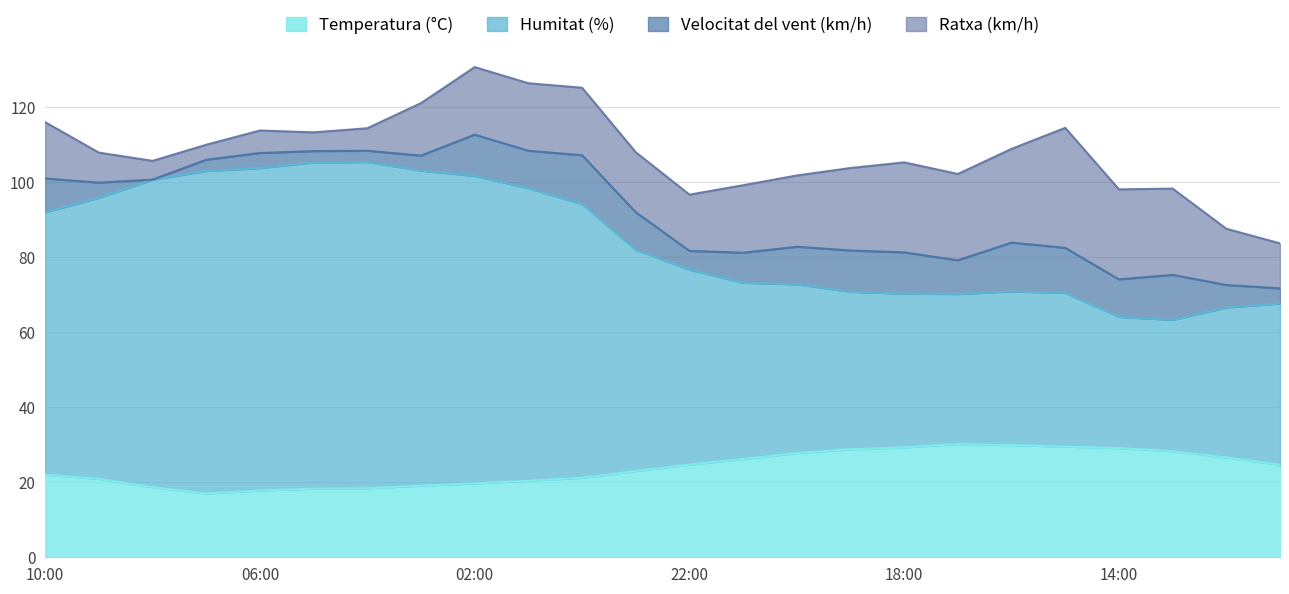

What is the highest value of the Temperatura (°C) series?

30.2